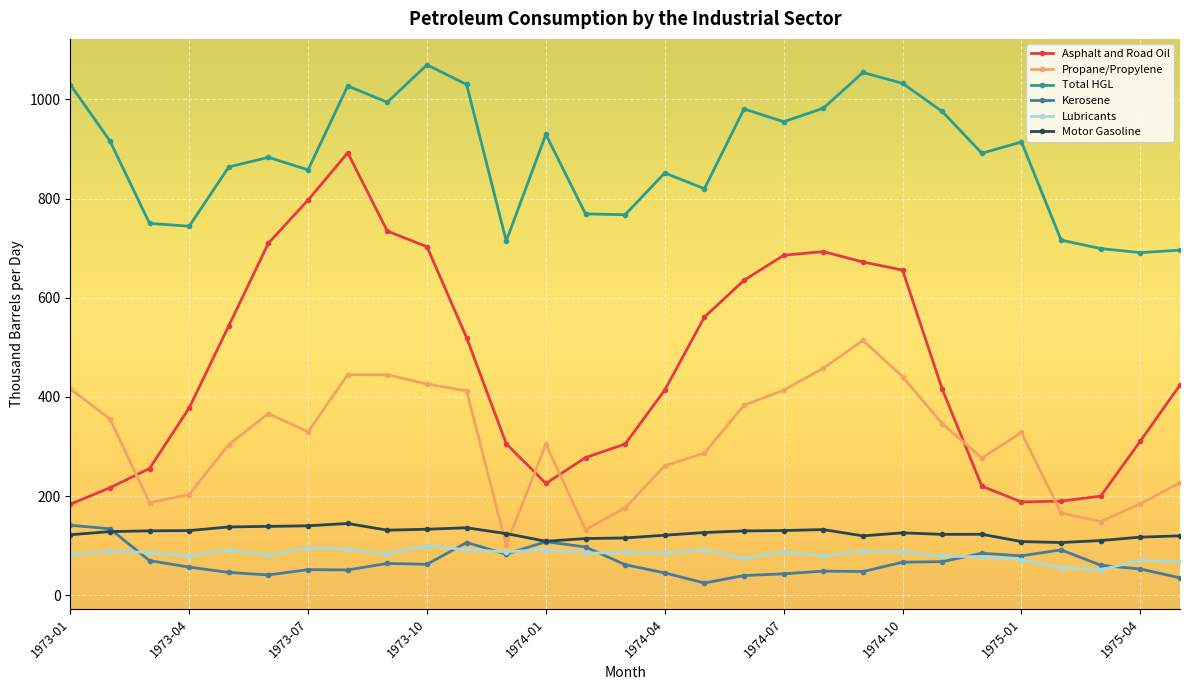

Does the chart have visible grid lines?

Yes